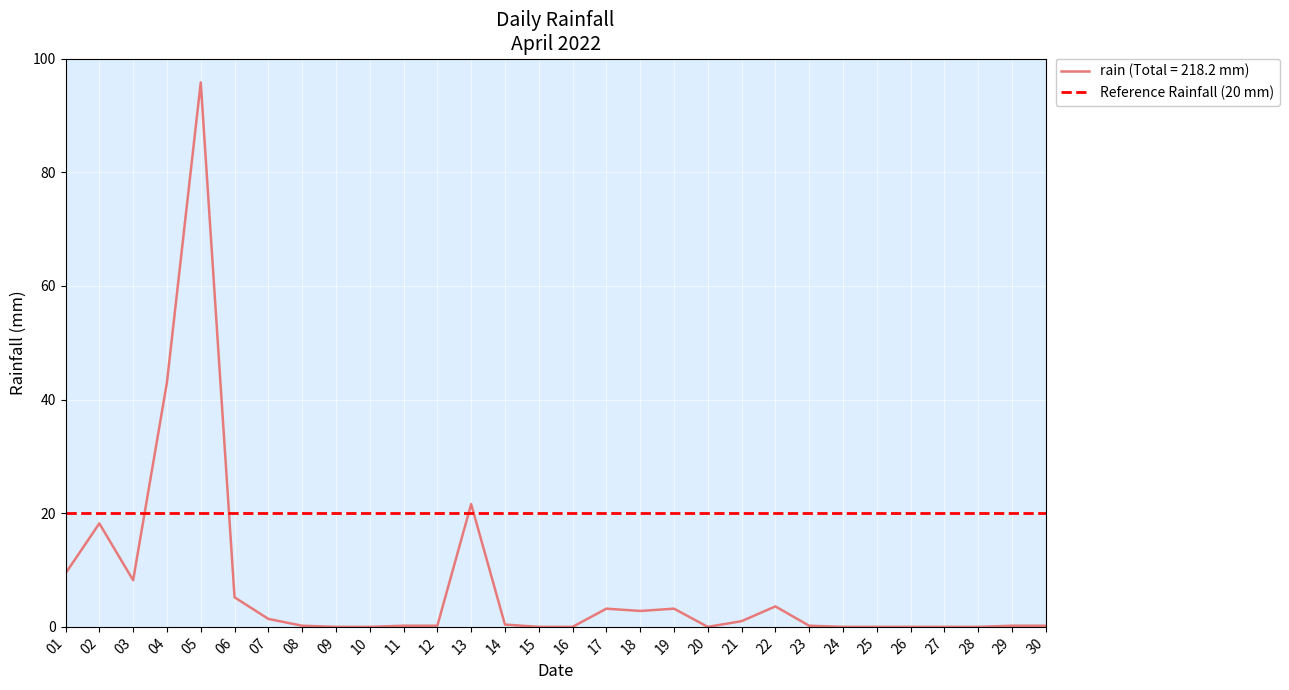

The value of rain (Total = 218.2 mm) at 09 is 0.0. True or false?

True